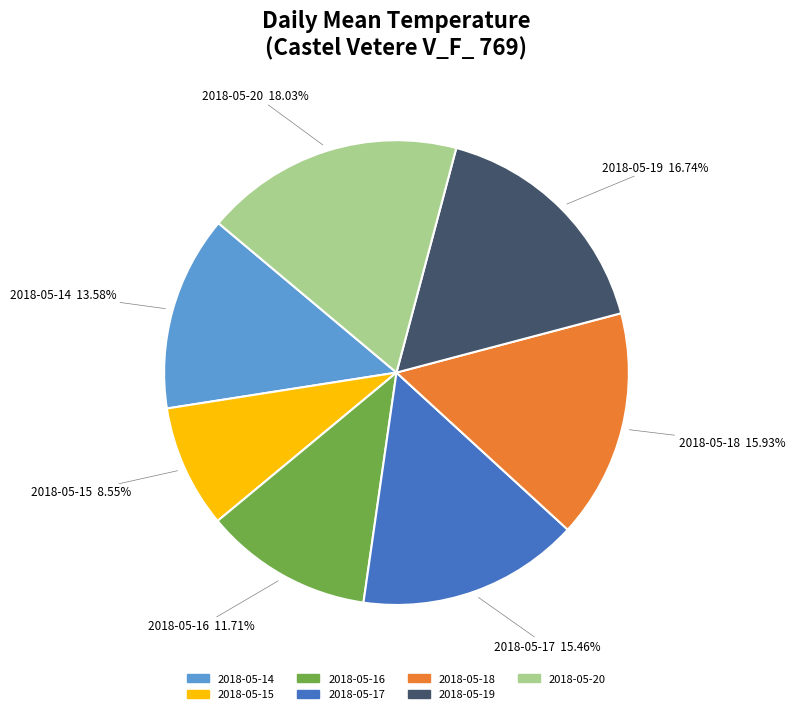

Between 2018-05-20 and 2018-05-18, which is larger?

2018-05-20